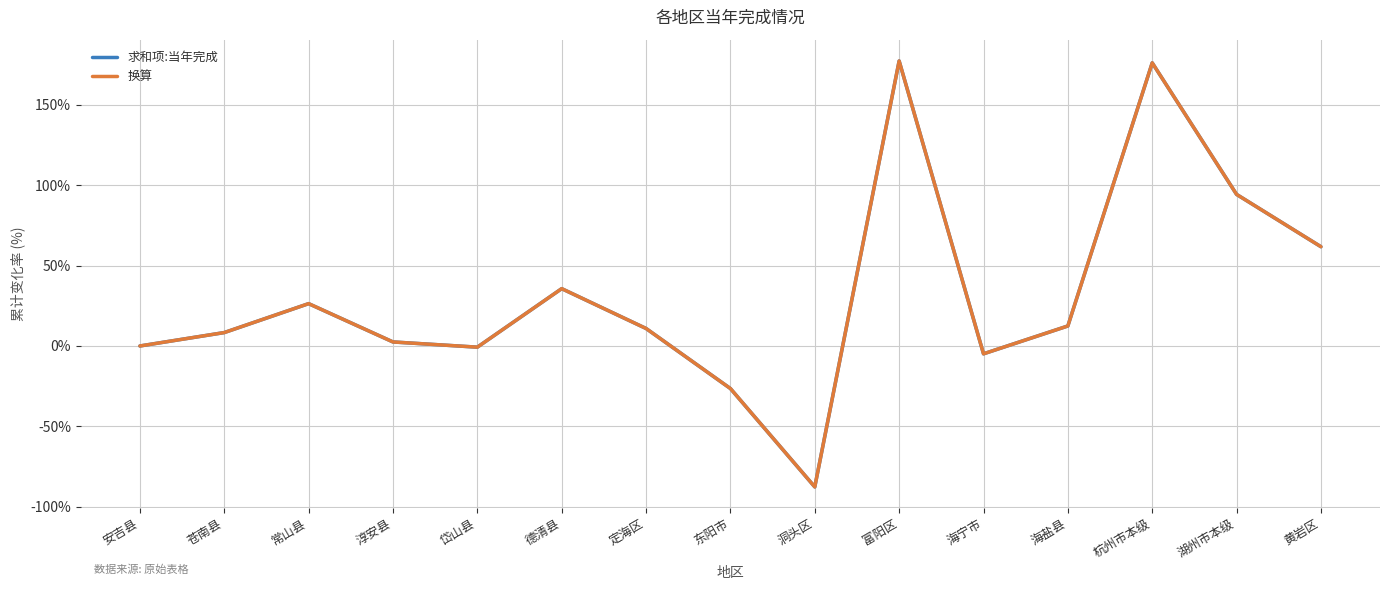

Does the chart have visible grid lines?

Yes